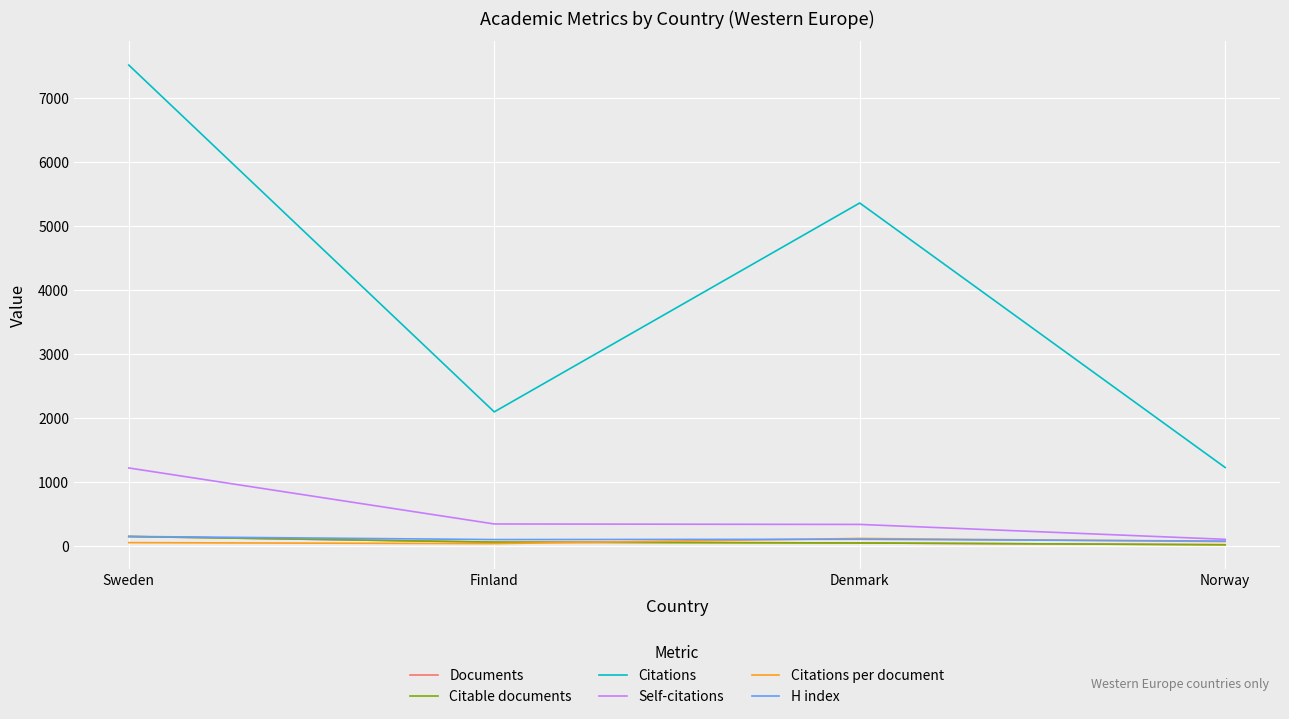

What is the smallest value displayed?

18.0